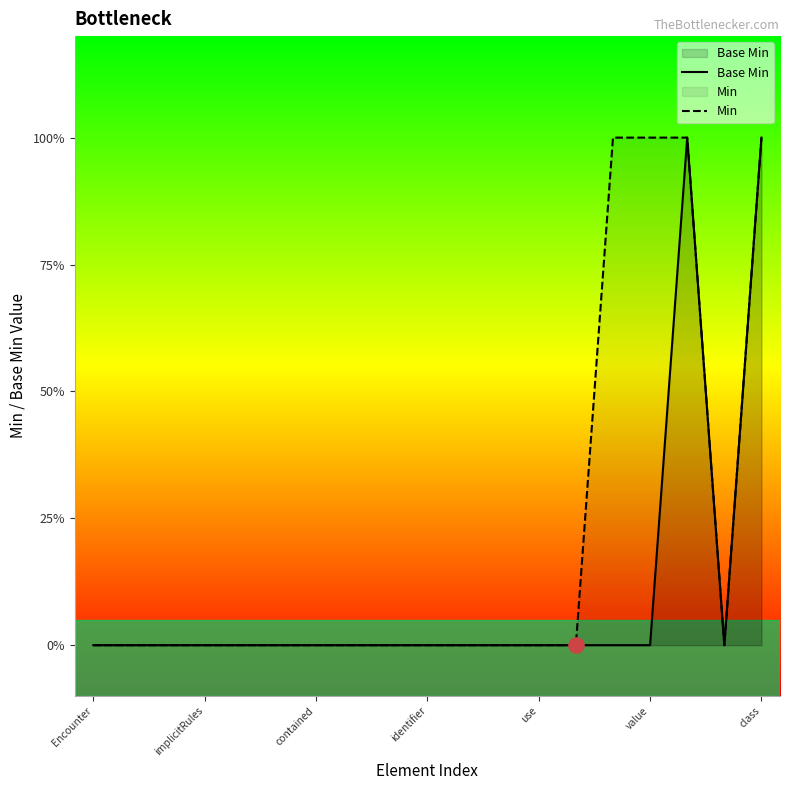

Which series reaches the maximum Y coordinate?

Base Min